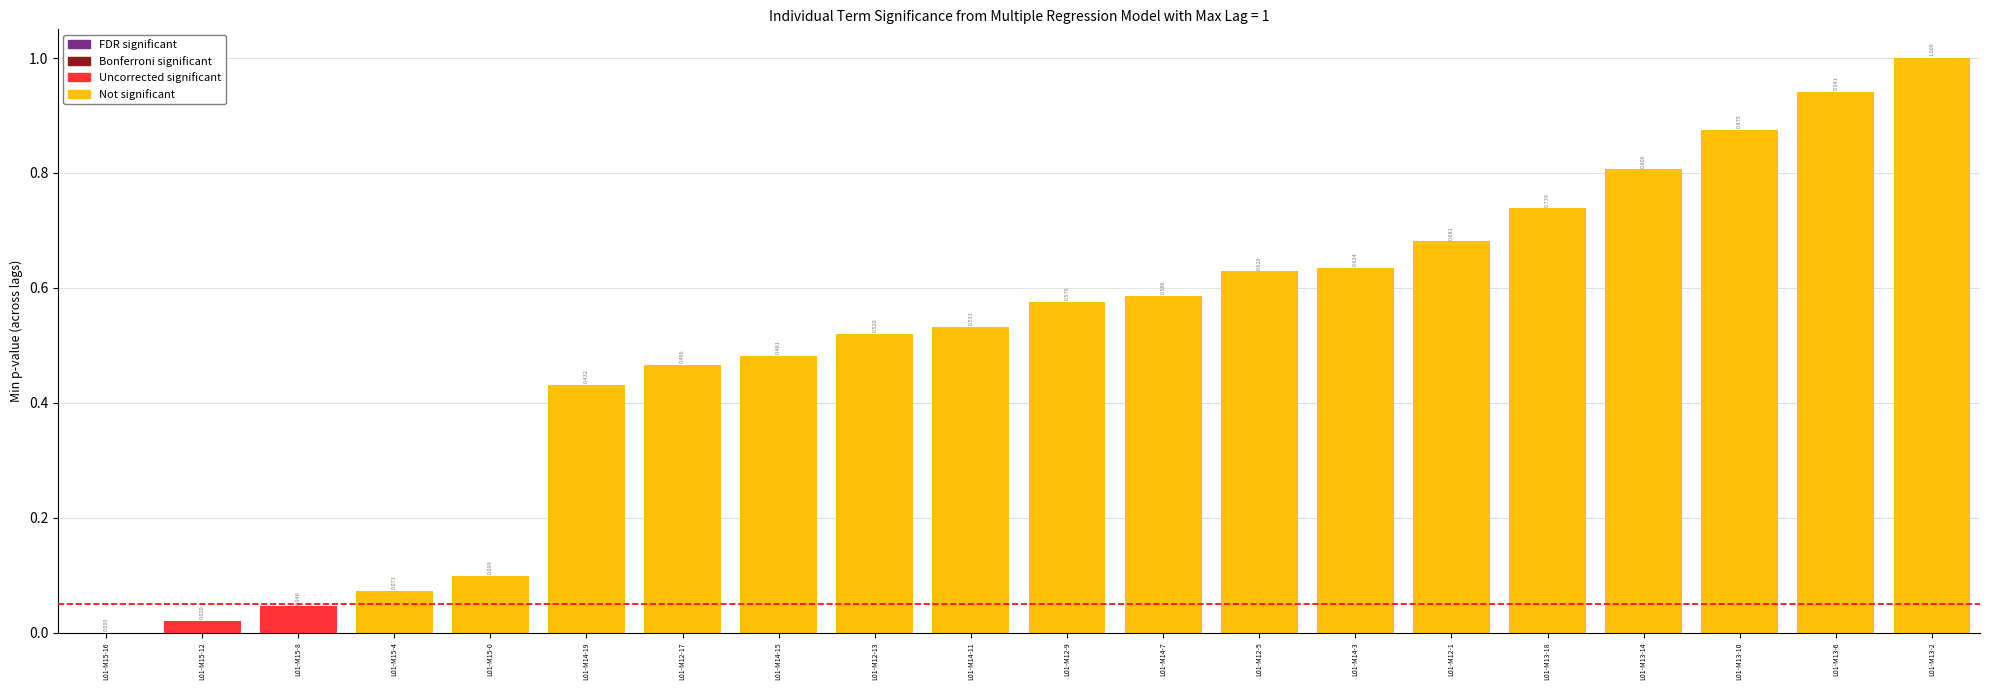

True or false: the data shows 1.0 at L01-M14-3.

False